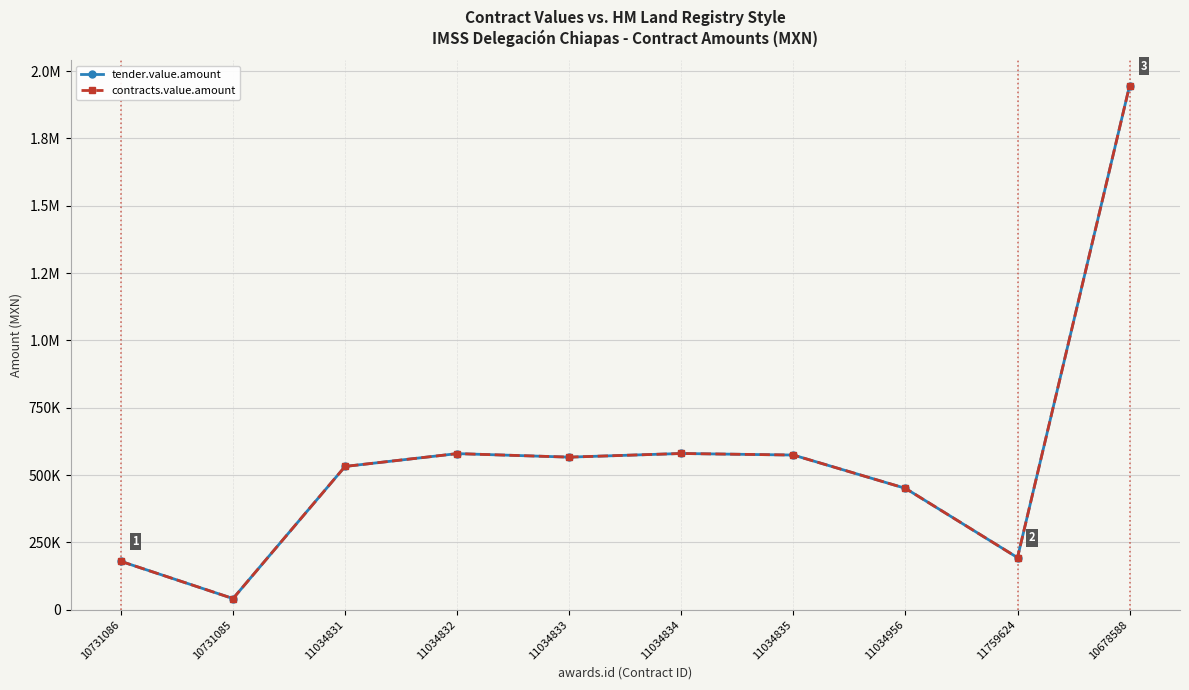

In tender.value.amount, how many points are higher than both neighbors (excluding endpoints)?

2